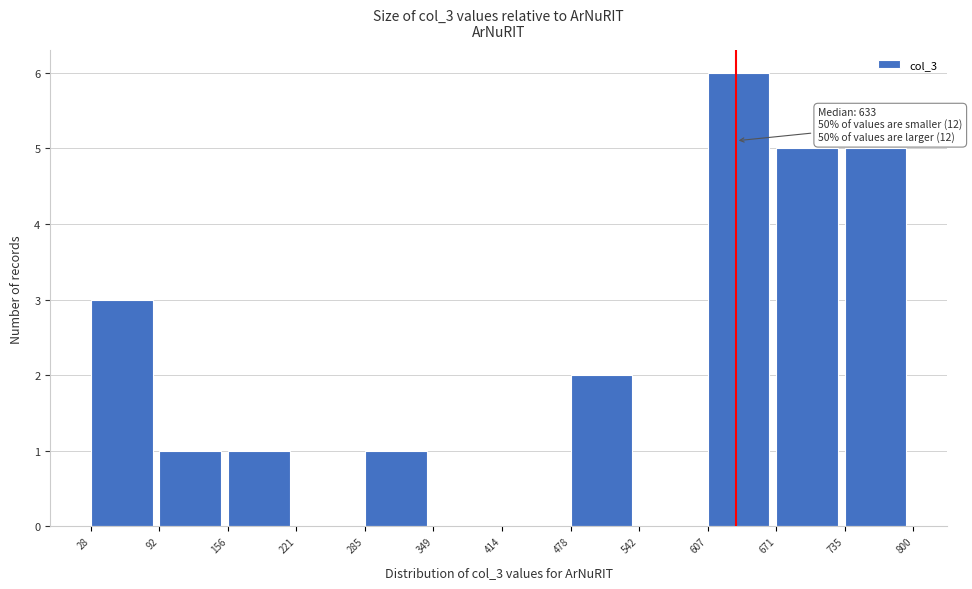

Which range on the x-axis has the tallest bar?

607 to 671